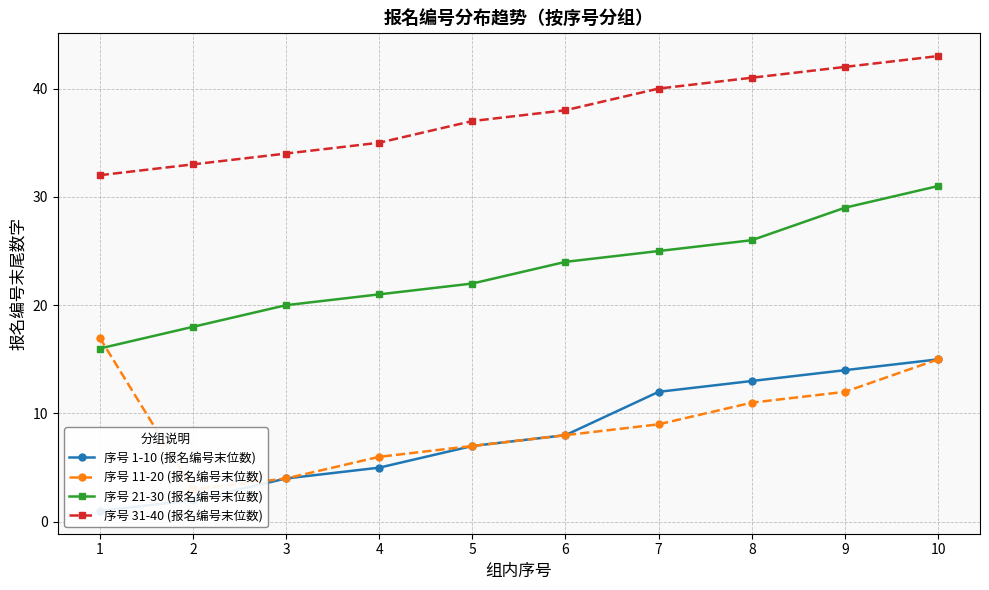

Reading right to left, extract all data points from this chart.

序号 1-10 (报名编号末位数): 15	14	13	12	8	7	5	4	2	1
序号 11-20 (报名编号末位数): 15	12	11	9	8	7	6	4	3	17
序号 21-30 (报名编号末位数): 31	29	26	25	24	22	21	20	18	16
序号 31-40 (报名编号末位数): 43	42	41	40	38	37	35	34	33	32